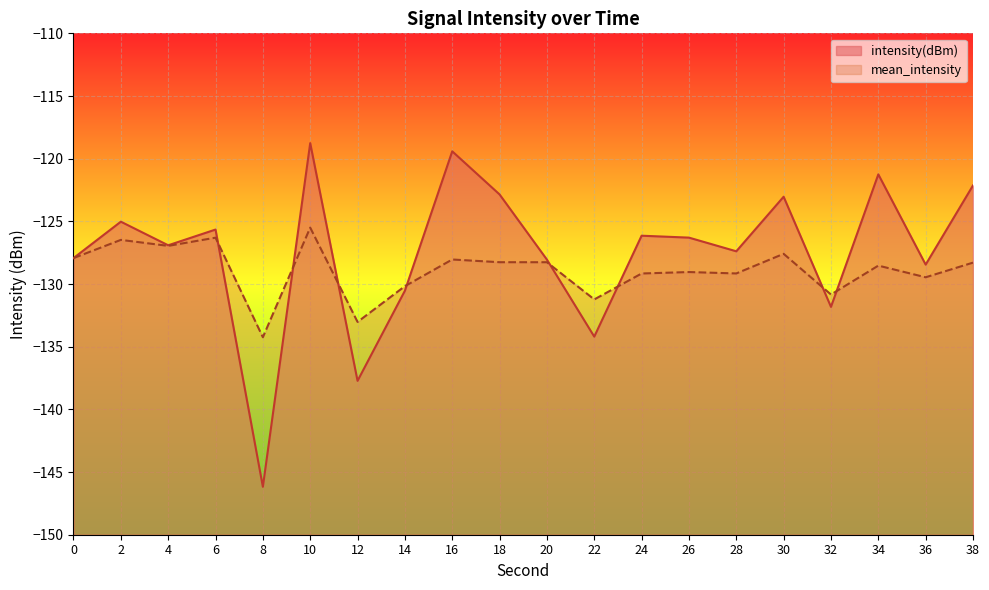

Which category has the lowest value across all series?

8